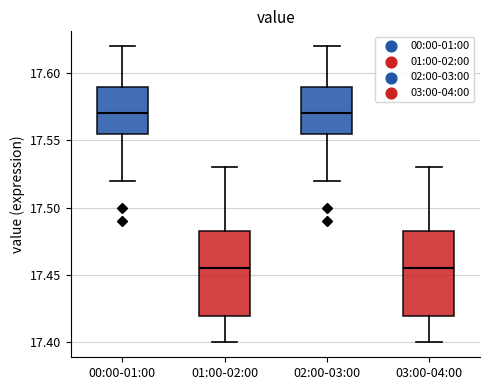

Reading left to right, transcribe this box plot: for each box, give where its median line is, the range the box spans, and where its two whiskers end, as read against the y-axis. The values are not printed on the chart, so give them approximately, as read against the axis.

00:00-01:00: median 17.570, box 17.555 to 17.590, whiskers 17.520 to 17.620
01:00-02:00: median 17.455, box 17.420 to 17.485, whiskers 17.400 to 17.530
02:00-03:00: median 17.570, box 17.555 to 17.590, whiskers 17.520 to 17.620
03:00-04:00: median 17.455, box 17.420 to 17.485, whiskers 17.400 to 17.530